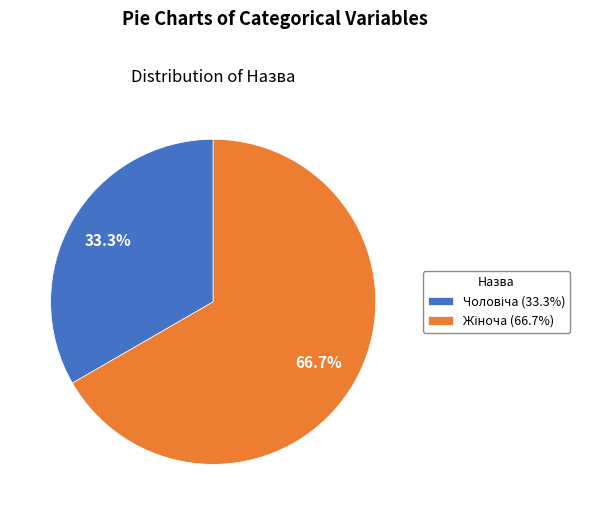

Is there a majority slice in this chart?

Yes